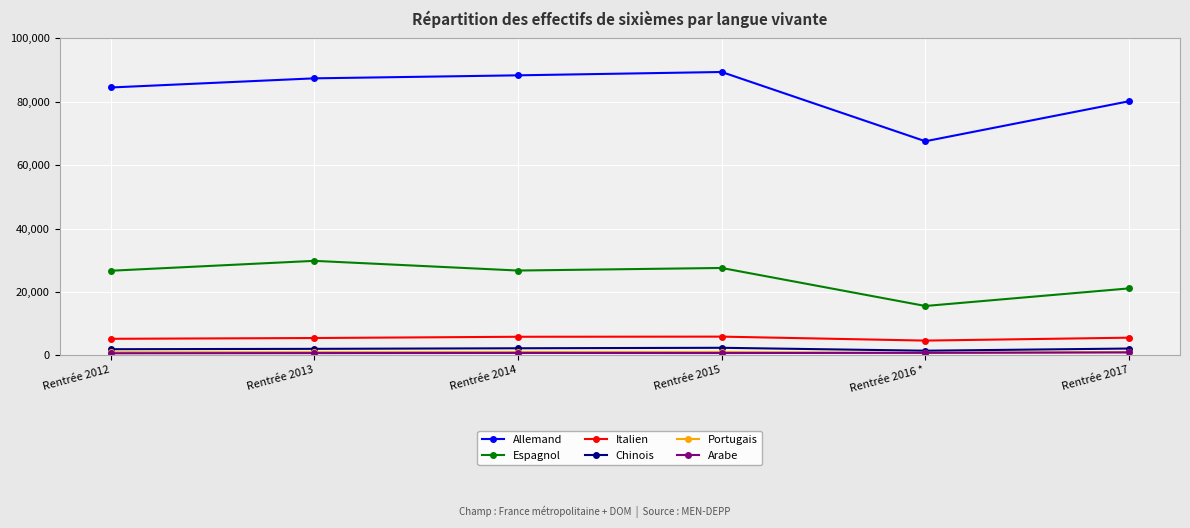

At how many categories does at least one series exceed 37123?

6